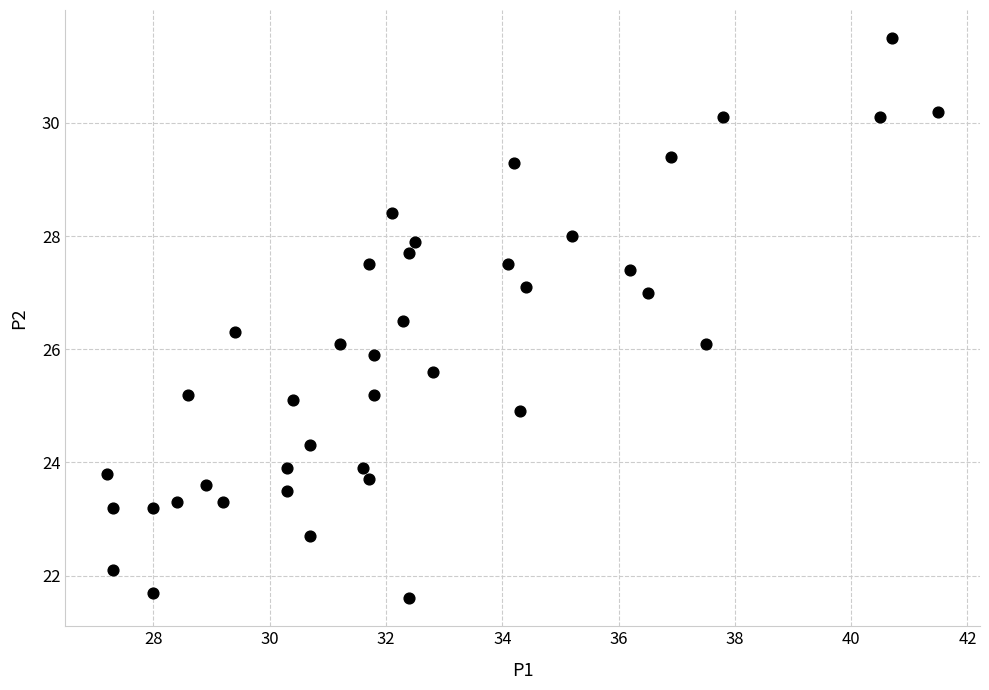

What is the range of X values (max minus min)?

14.3